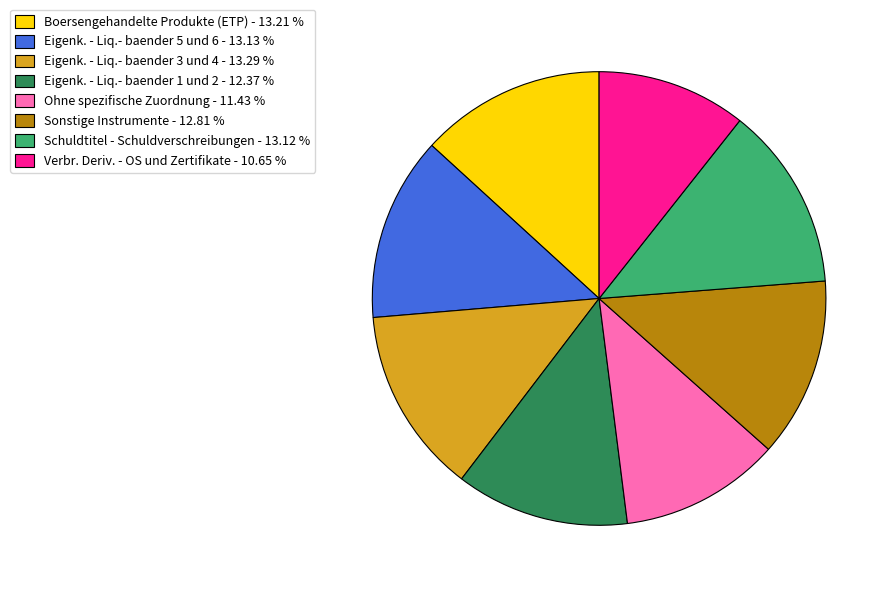

Does Sonstige Instrumente - 12.81 % account for over 50% of the chart?

No